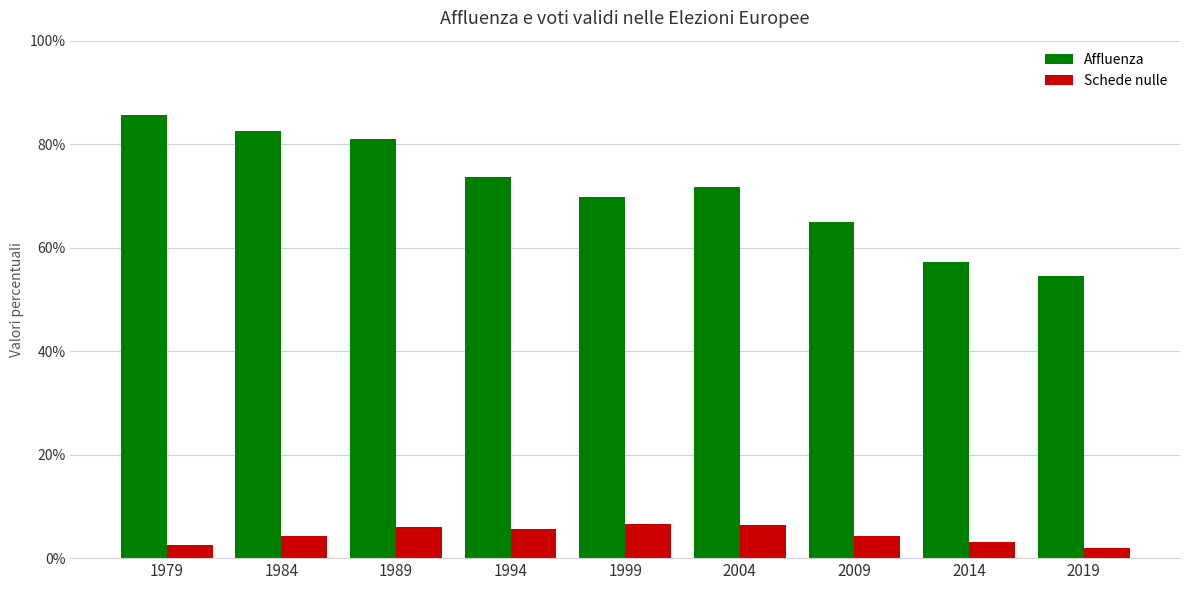

Between 1999 and 2004, which series saw the biggest shift?

Affluenza